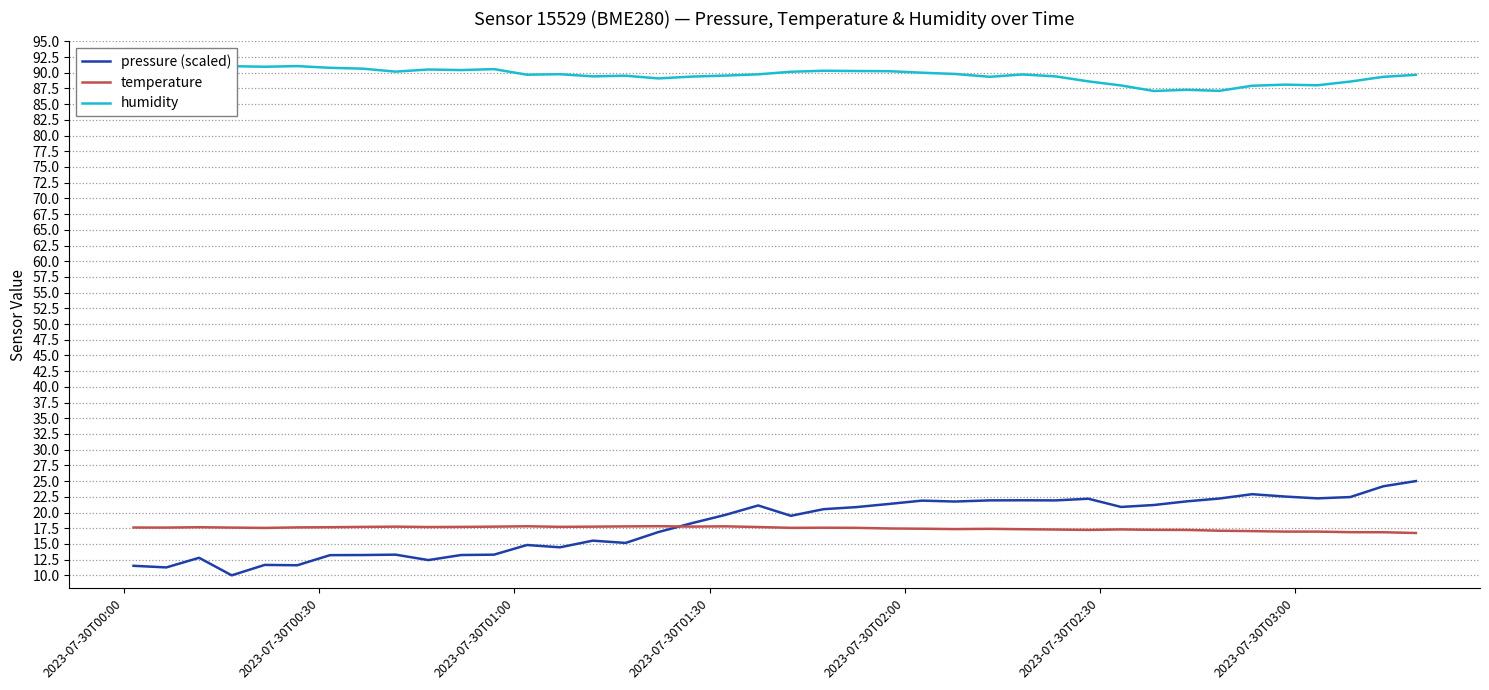

Is this an area chart (filled region under the line)?

No